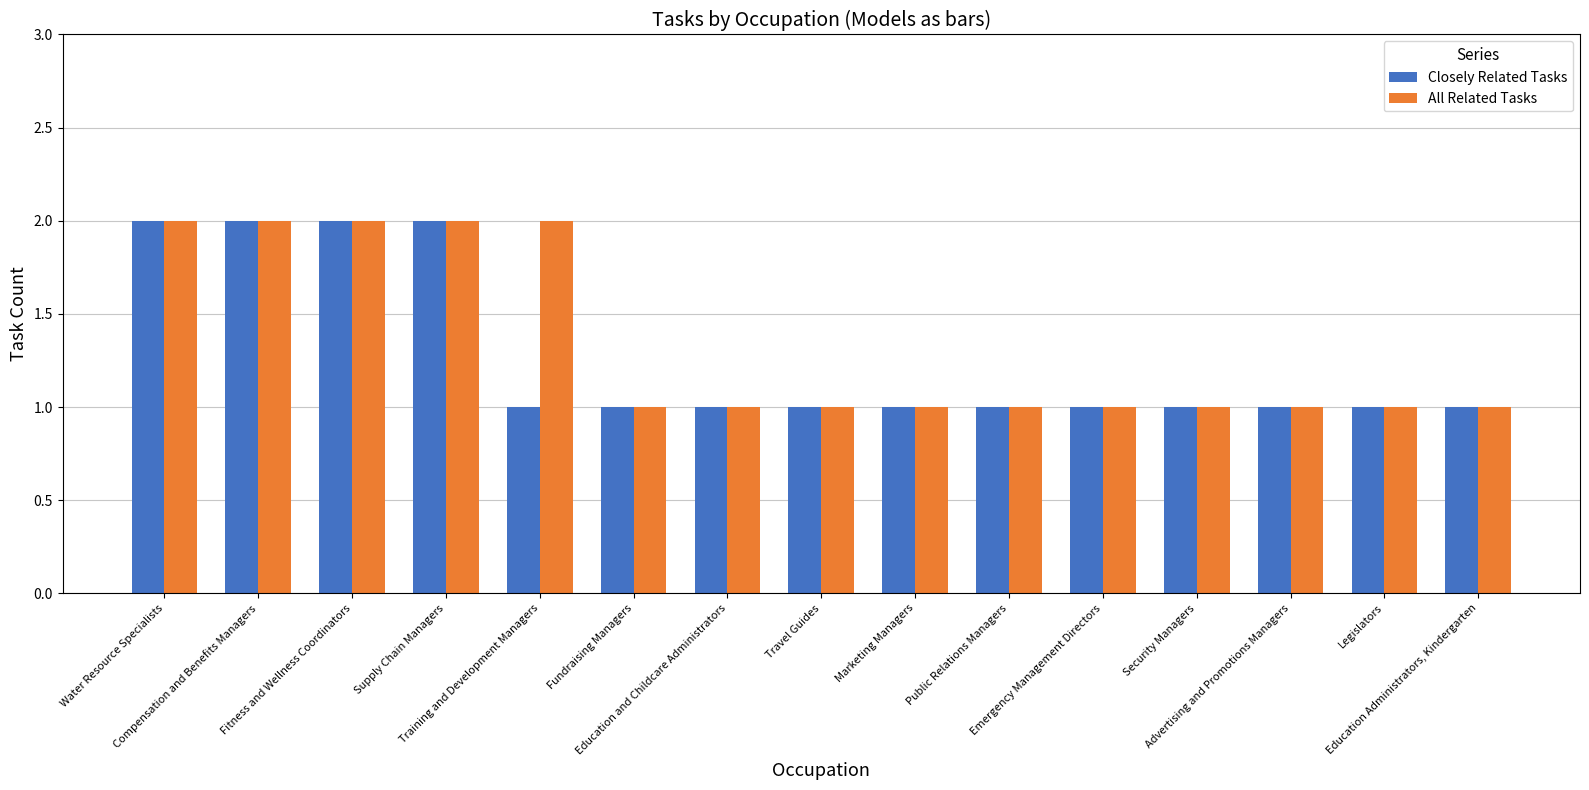

How many All Related Tasks values are between 1 and 2?

15